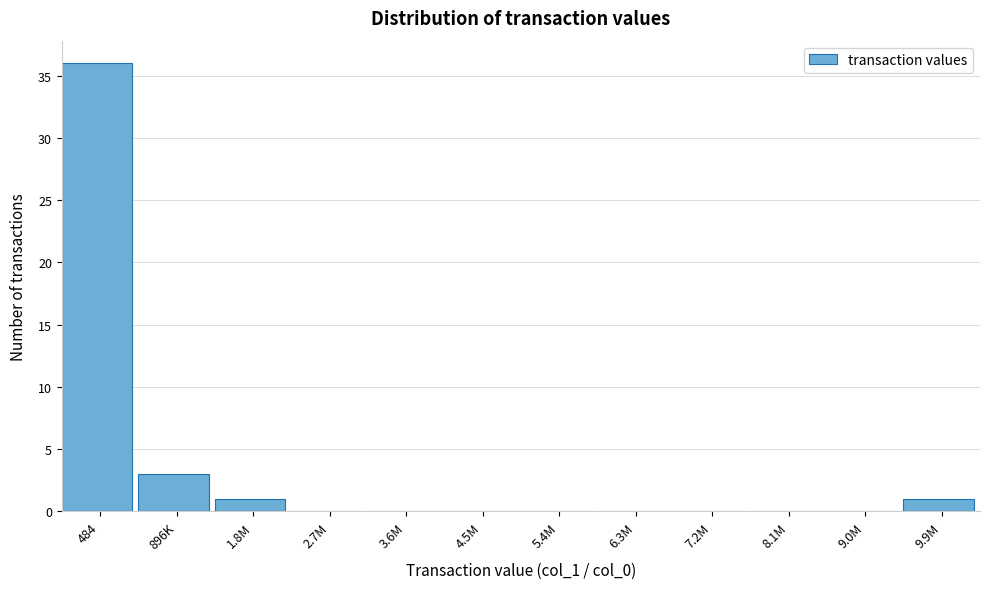

Reading left to right, transcribe all the data shown in this chart.

484=36	896K=3	1.8M=1	2.7M=0	3.6M=0	4.5M=0	5.4M=0	6.3M=0	7.2M=0	8.1M=0	9.0M=0	9.9M=1